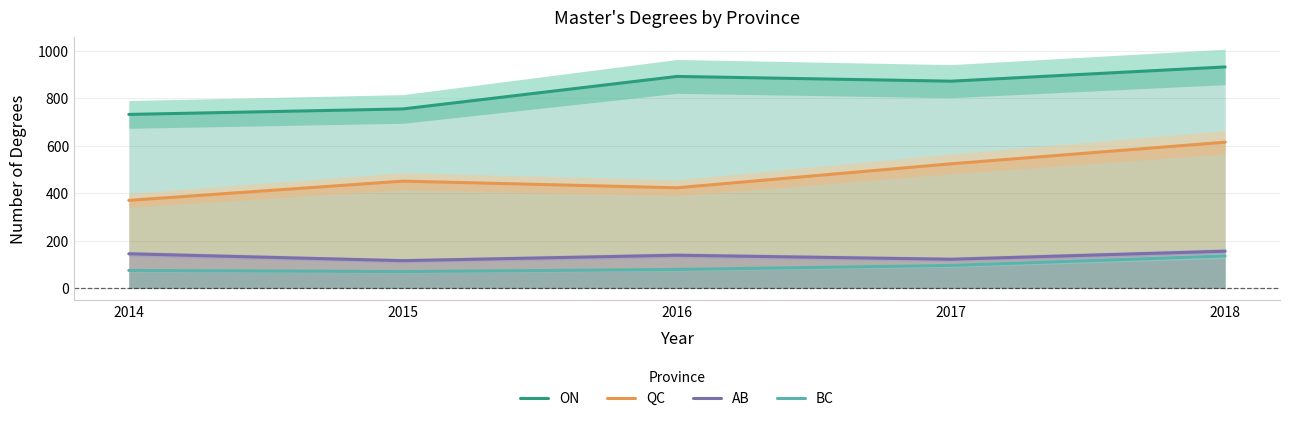

How many lines are shown in the chart?

4